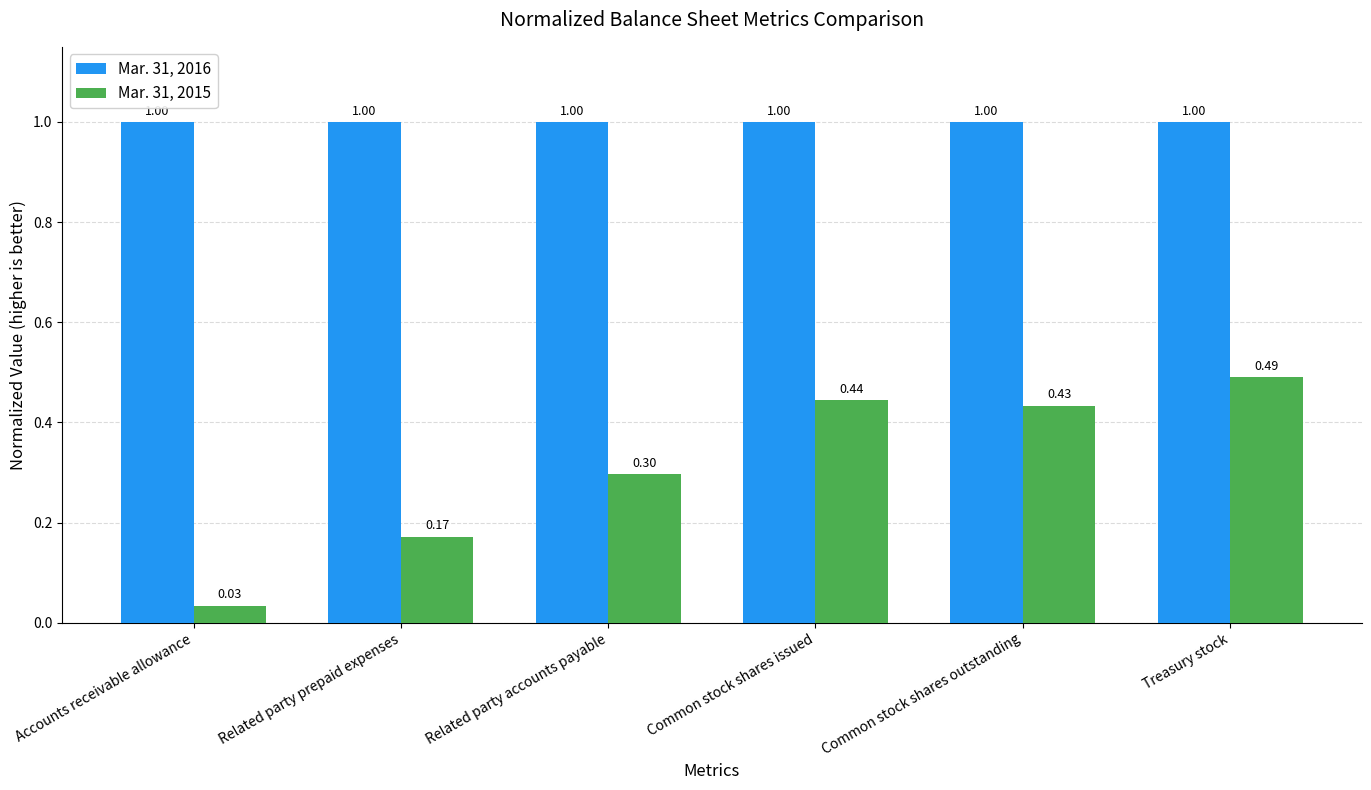

What is the total value across all series at Accounts receivable allowance?

1.0